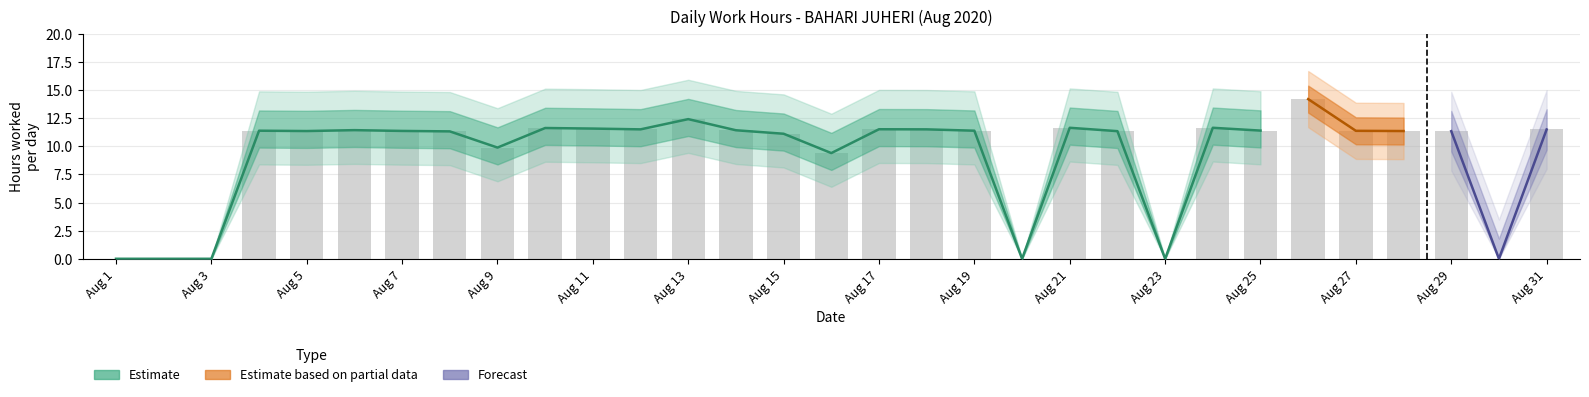

The chart shows a value of 16.5 at Aug 29. True or false?

False